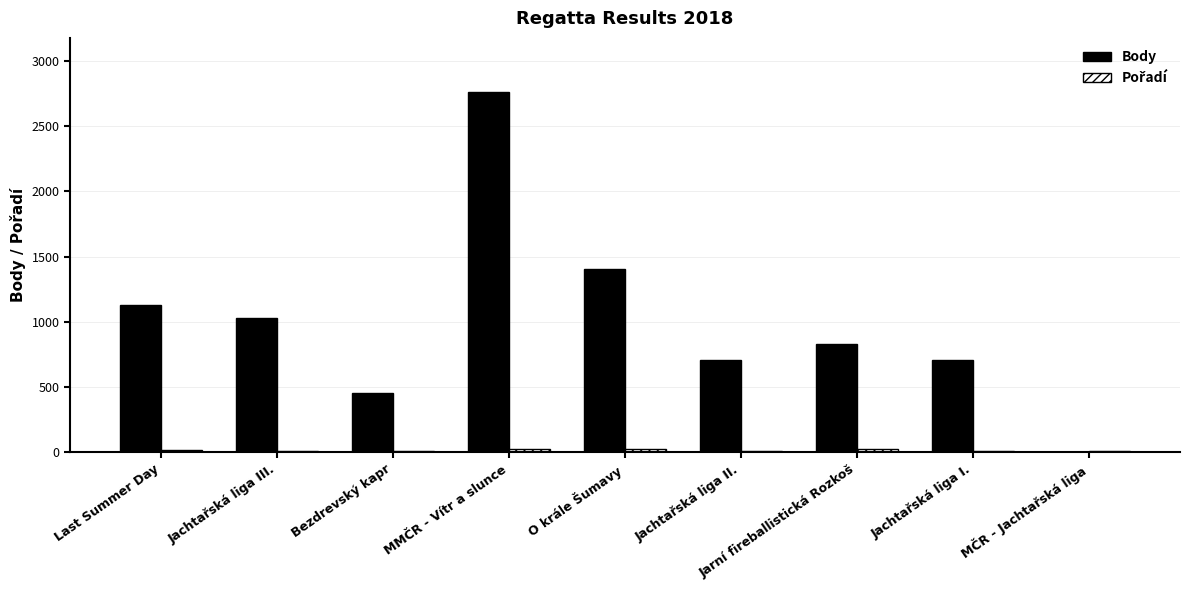

Which series has the largest total across all categories?

Body